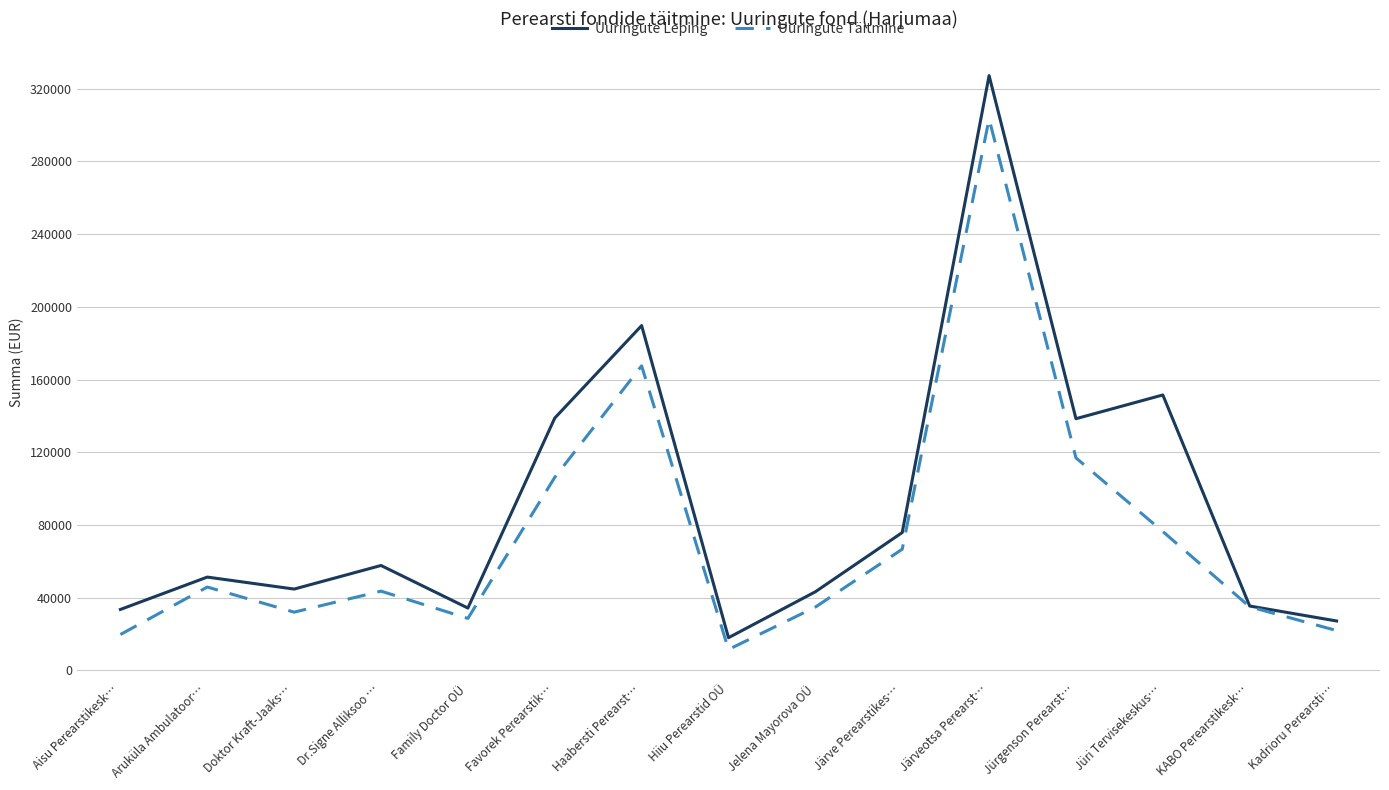

List the series in order of their overall mean, lowest first.

Uuringute Täitmine, Uuringute Leping